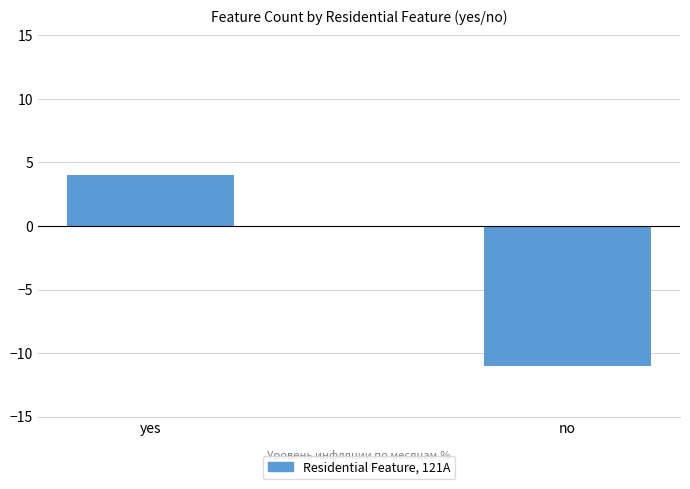

How many values are between -11 and 4?

2